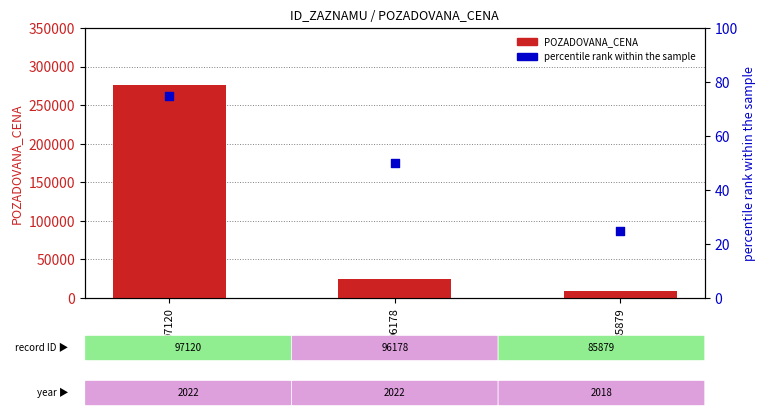

Which series has the largest Y range (max minus min)?

POZADOVANA_CENA